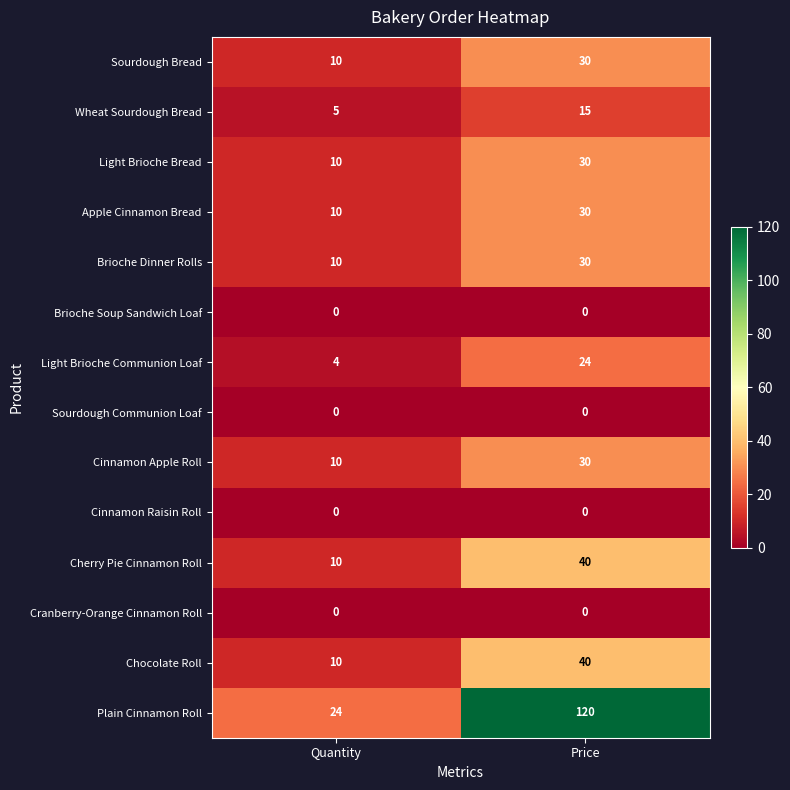

At which label does Apple Cinnamon Bread reach its minimum?

Quantity